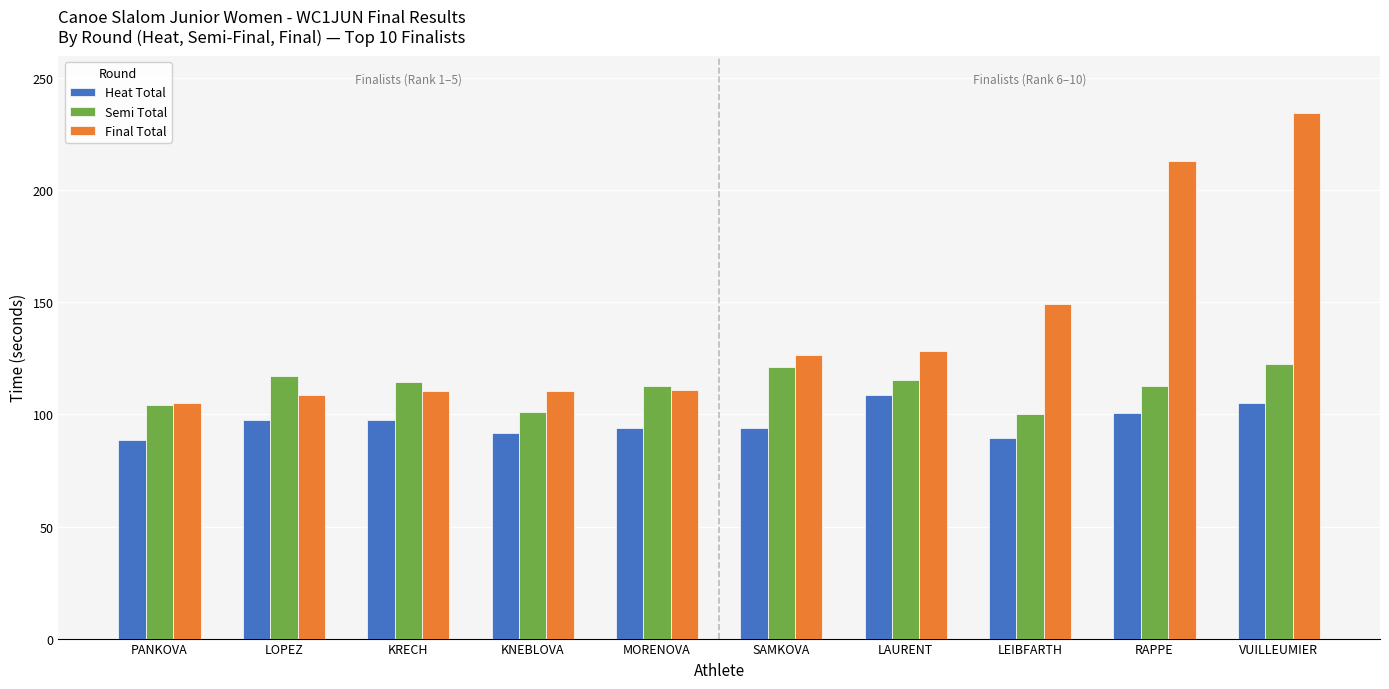

At LEIBFARTH, list the series in order from smallest to largest.

Heat Total, Semi Total, Final Total